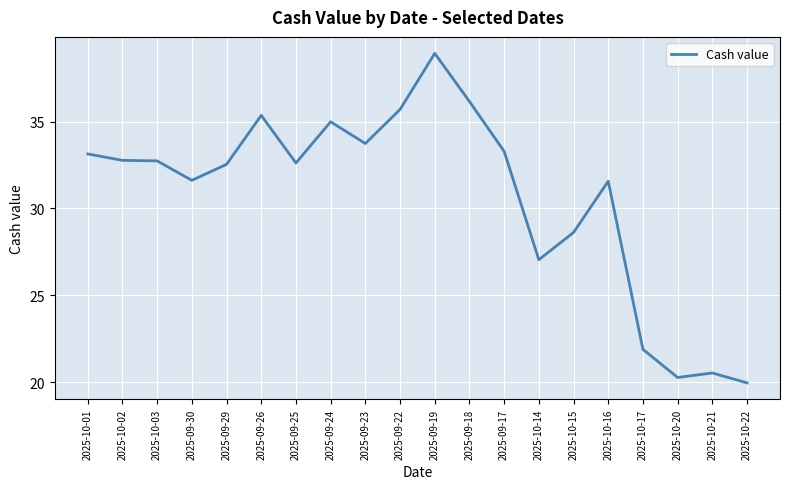

What is the approximate value at 2025-10-01?

33.1